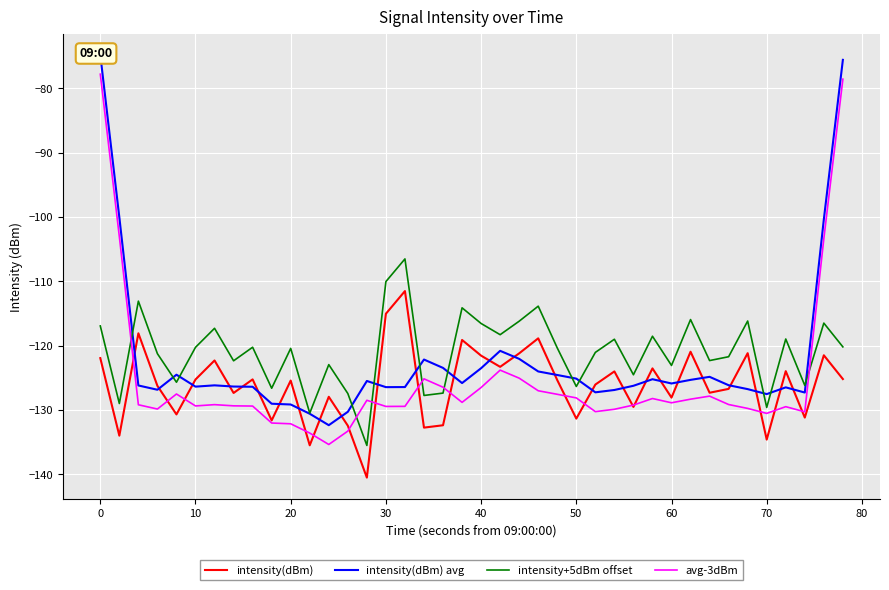

What is the difference between the second highest and second lowest values in the intensity(dBm) avg series?

55.0